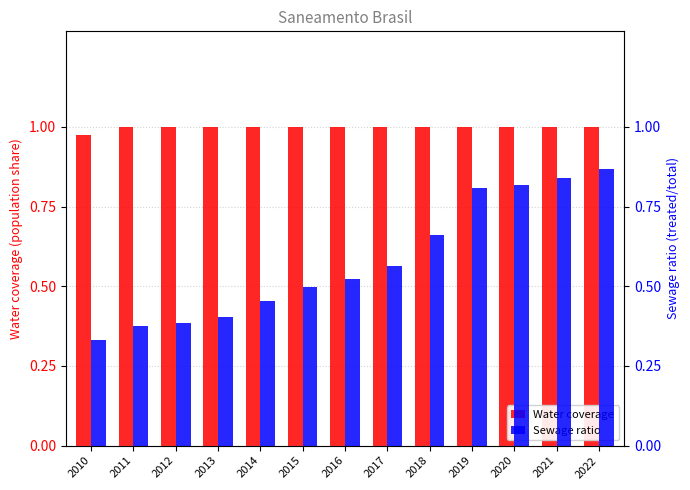

How many categories are shown in the chart?

13